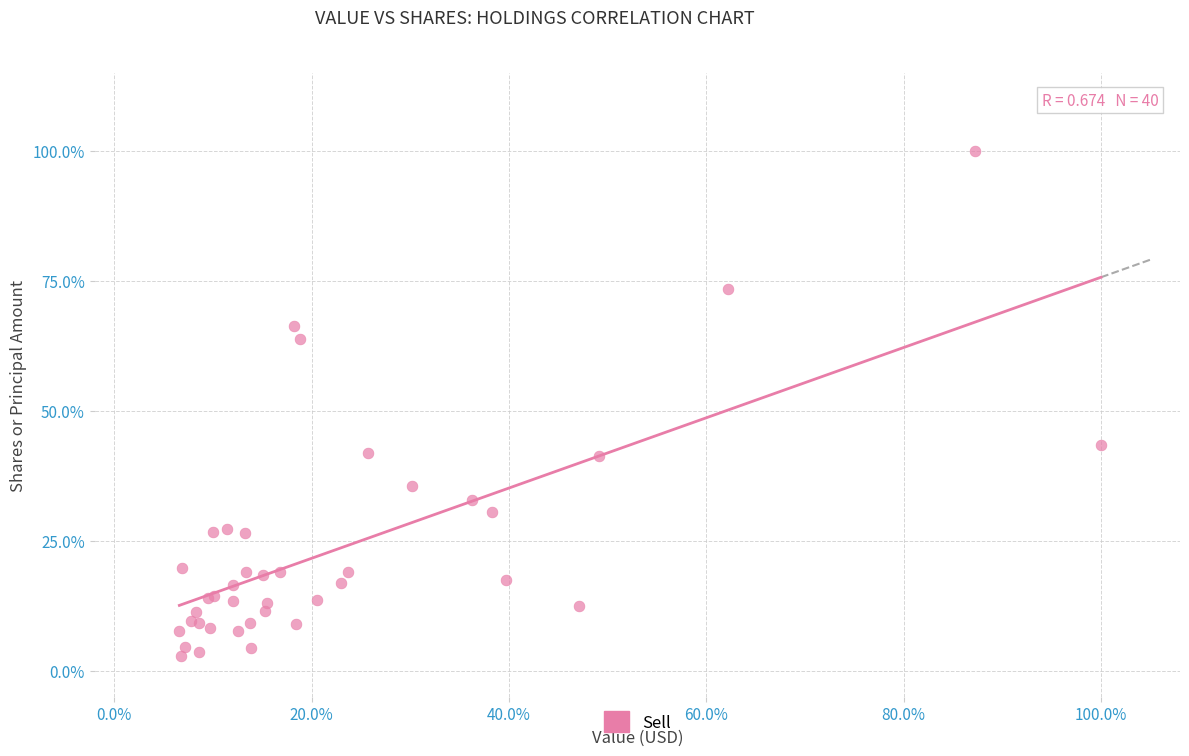

What Y value in the scatter plot is closest to 51?

43.5